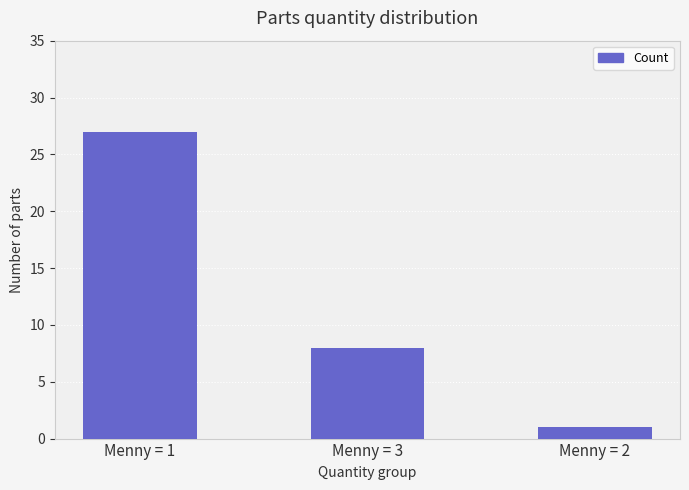

What value does the data have at Menny = 3, to the nearest 10?

10